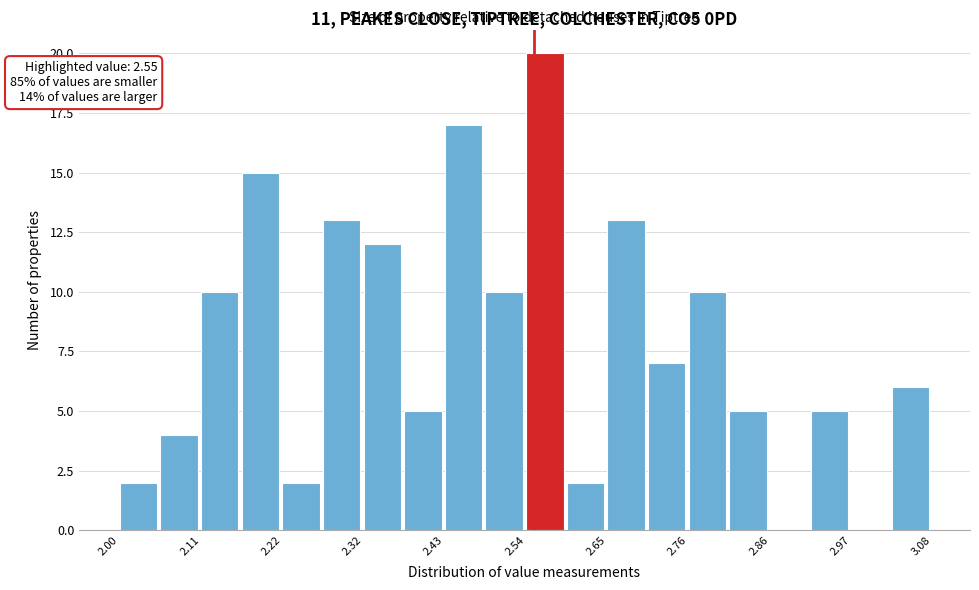

Read against the x-axis, roughly where is the centre of the tallest bar?

2.56